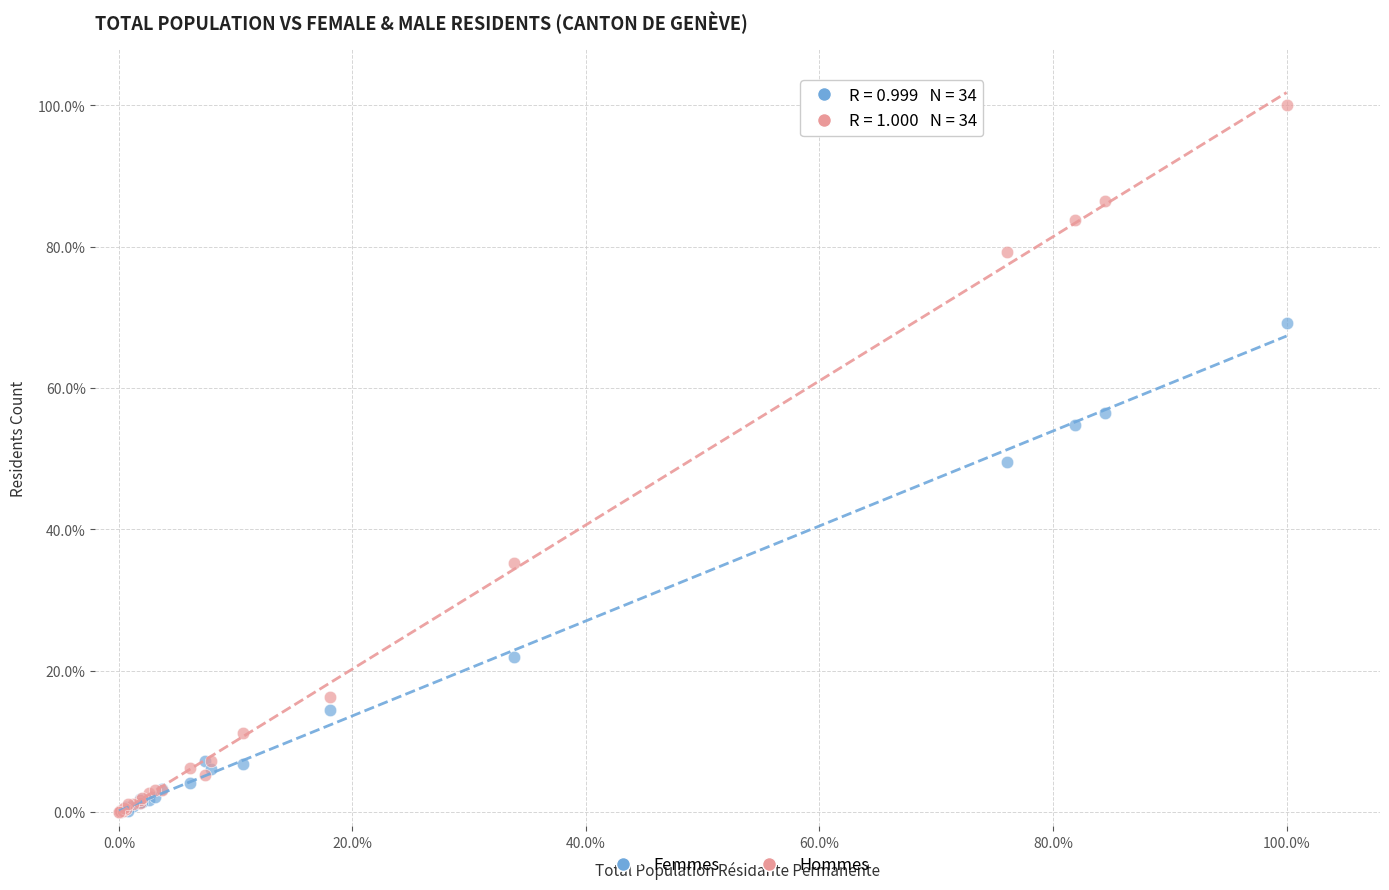

What are all the series names shown in the legend?

Femmes, Hommes